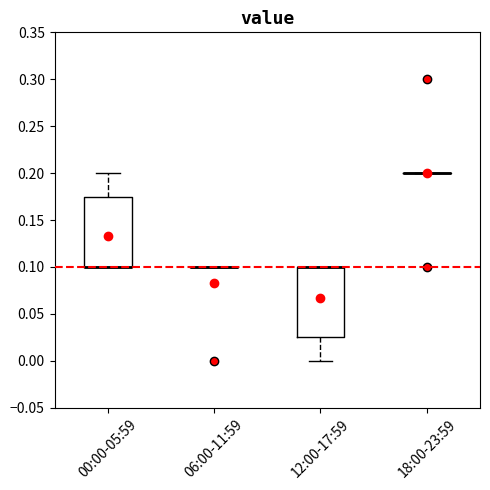

Where is the upper edge of the box for 12:00-17:59 on the y-axis? The values are not printed on the chart, so give them approximately, as read against the axis.

0.100